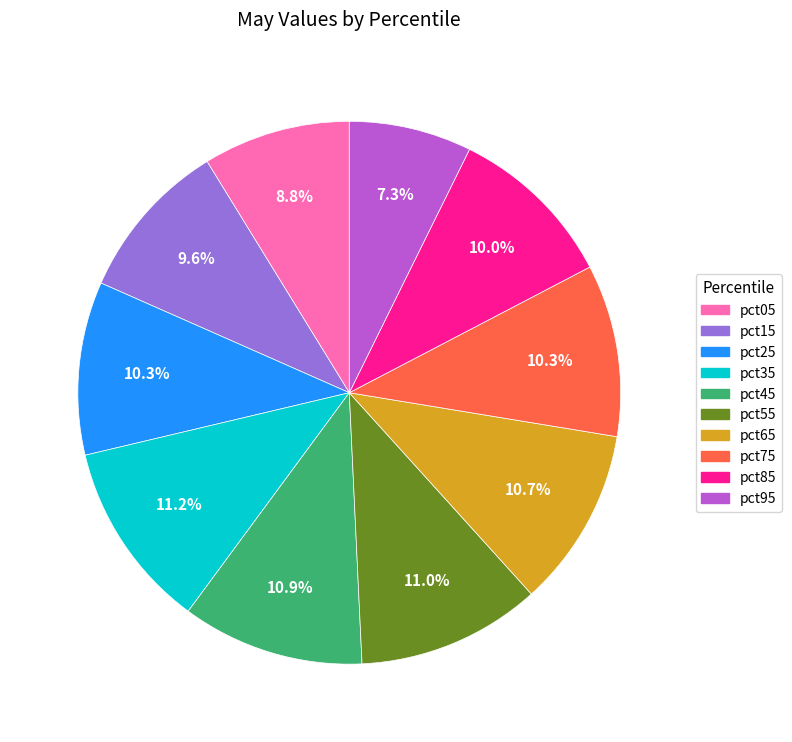

Does pct05 represent more than half of the total?

No